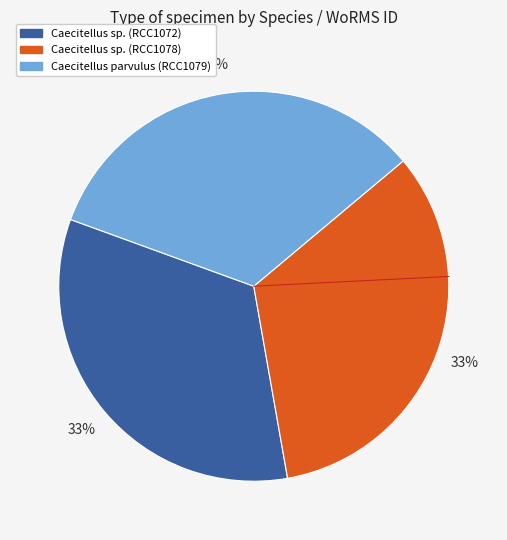

Approximately how many times larger is the value at Caecitellus sp. (RCC1078) compared to Caecitellus sp. (RCC1072)?

1.0